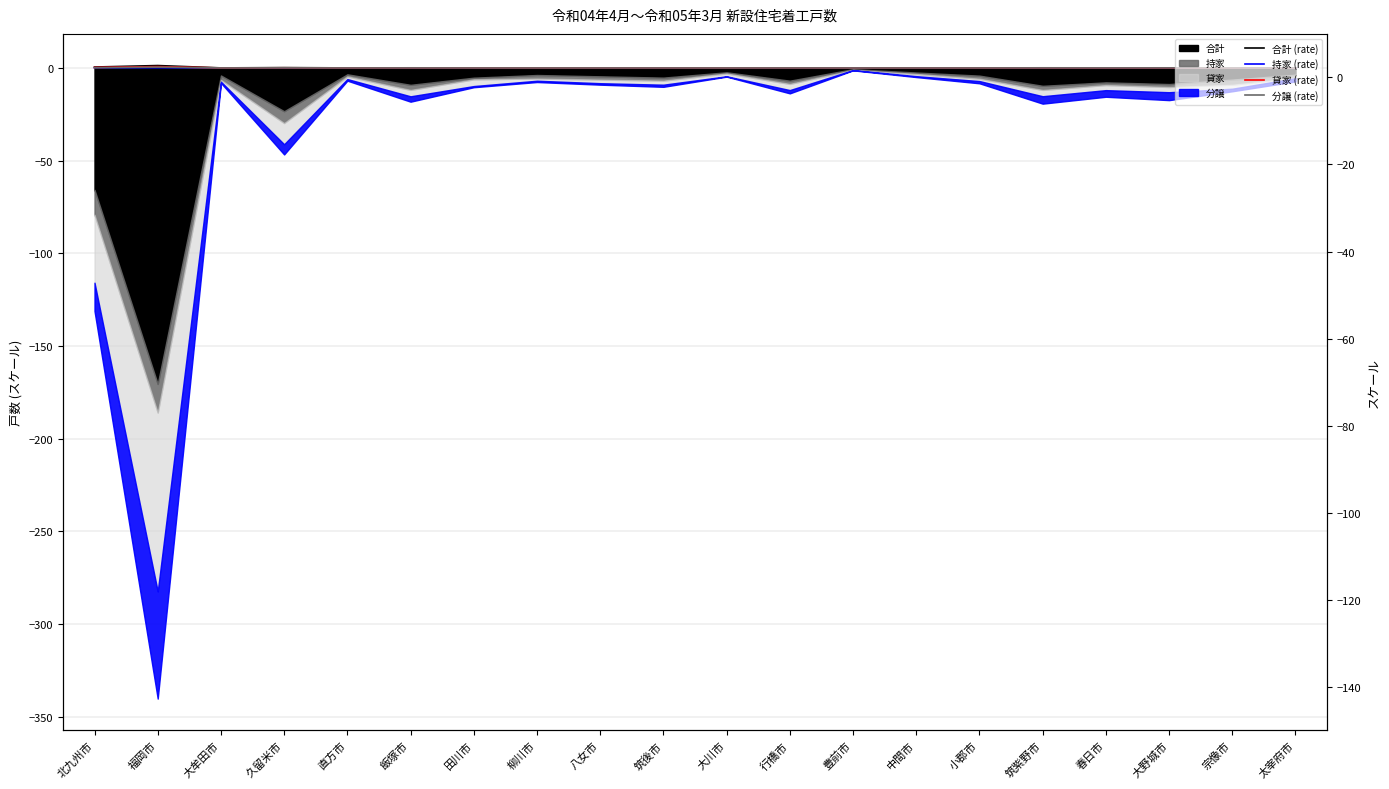

True or false: 貸家 (rate) and 合計 (rate) cross at least once.

False